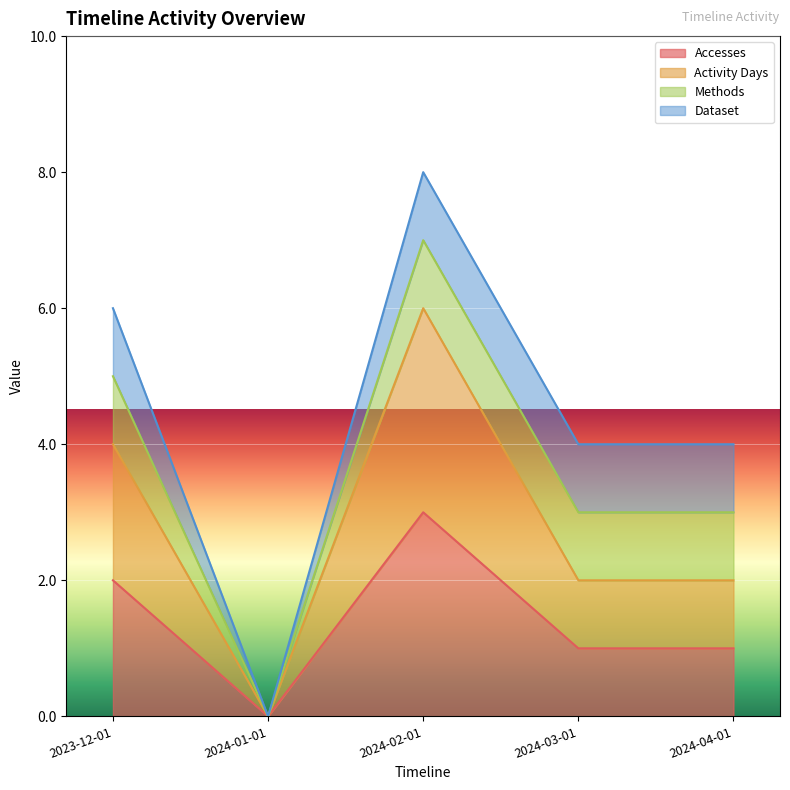

Is the value of Activity Days at 2024-01-01 greater than the value of Accesses at 2024-01-01?

No